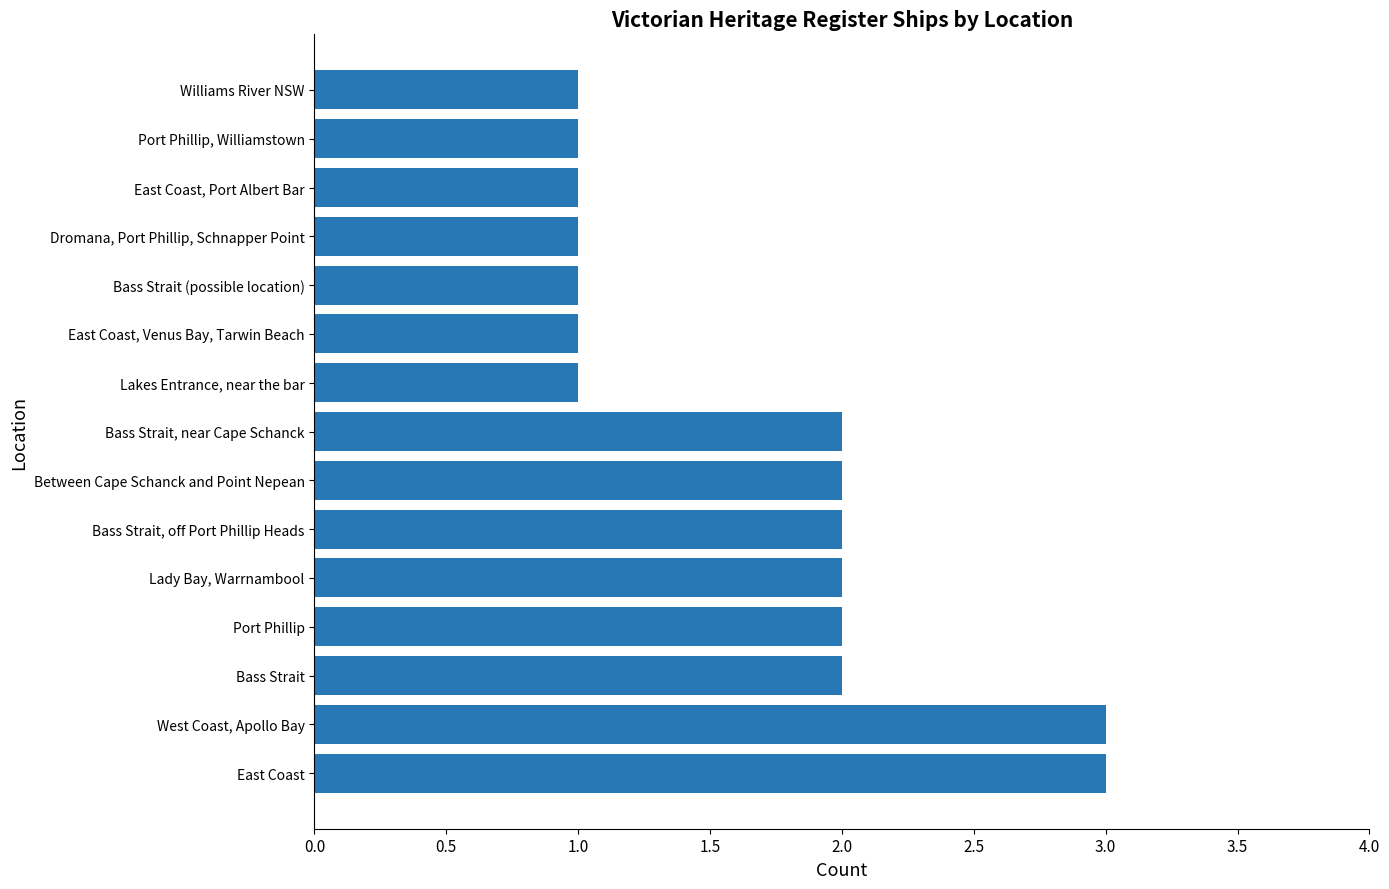

Is it true that the value at Bass Strait, near Cape Schanck is 3?

False